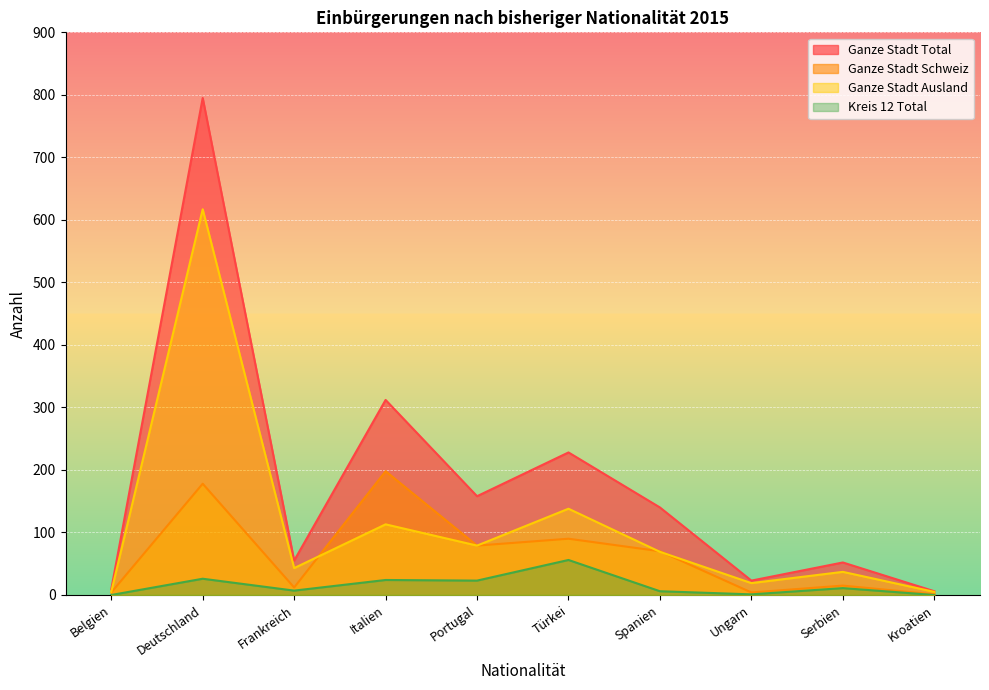

What position from the left is Italien?

4